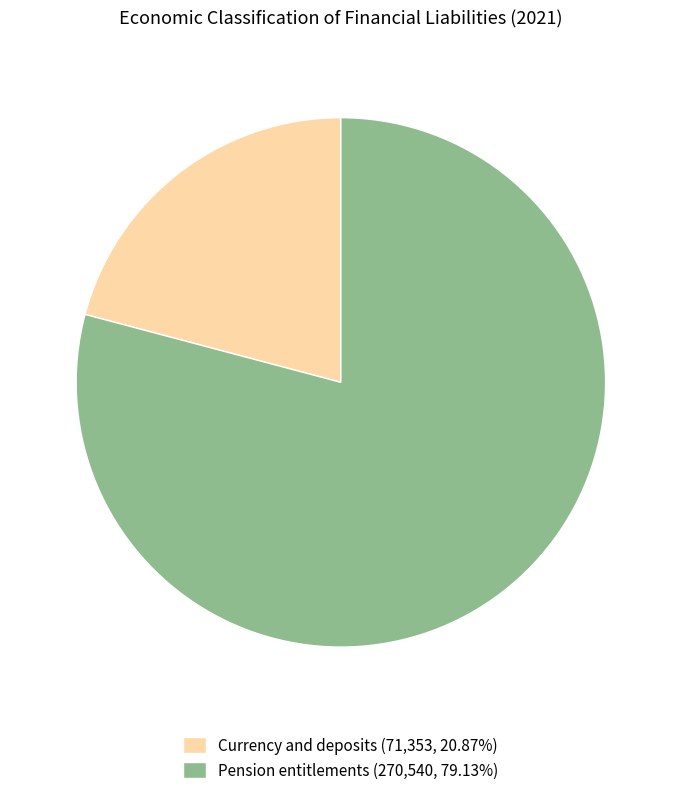

What is the ratio of the value at Currency and deposits (71,353, 20.87%) to the value at Pension entitlements (270,540, 79.13%)?

0.3